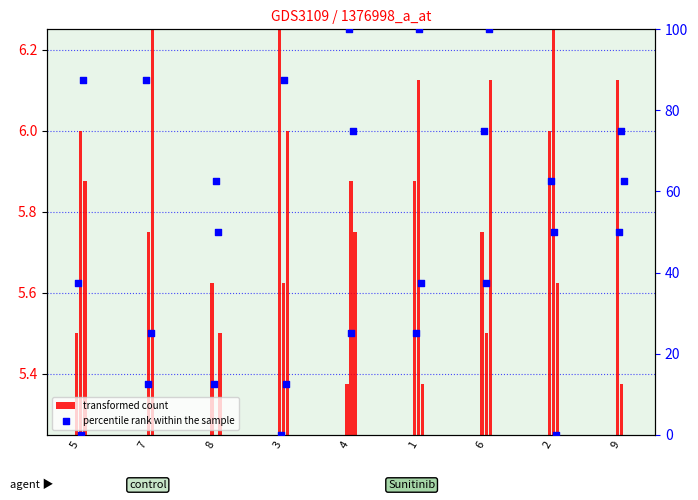

Between 2 and 5, which is larger?

2